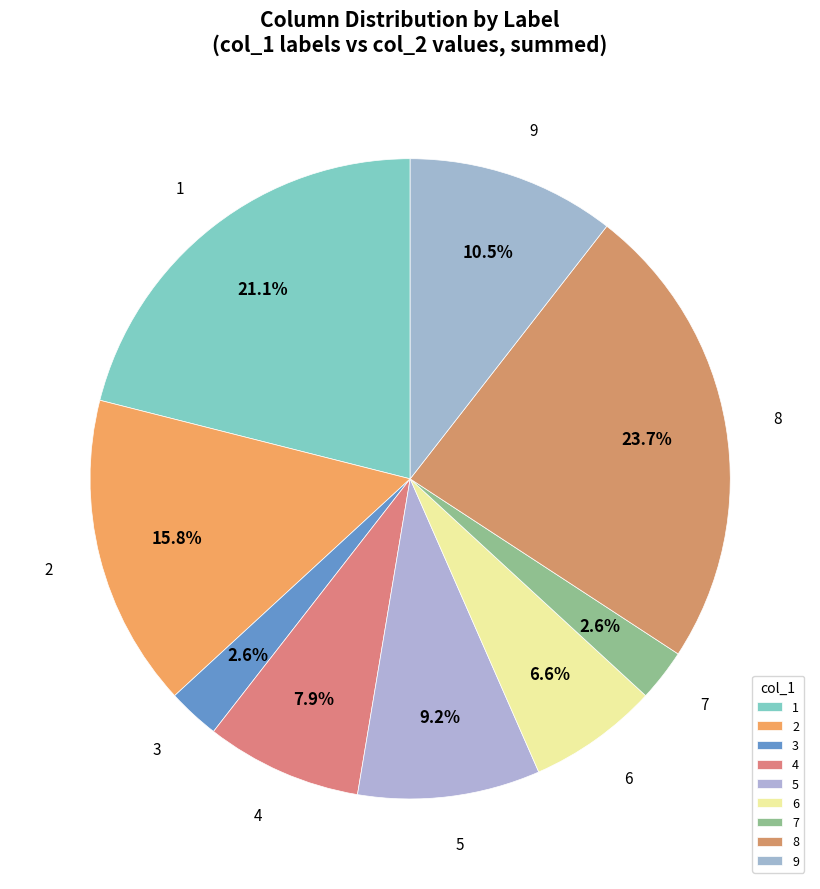

What percentage do 8 and 4 together represent?

31.6%